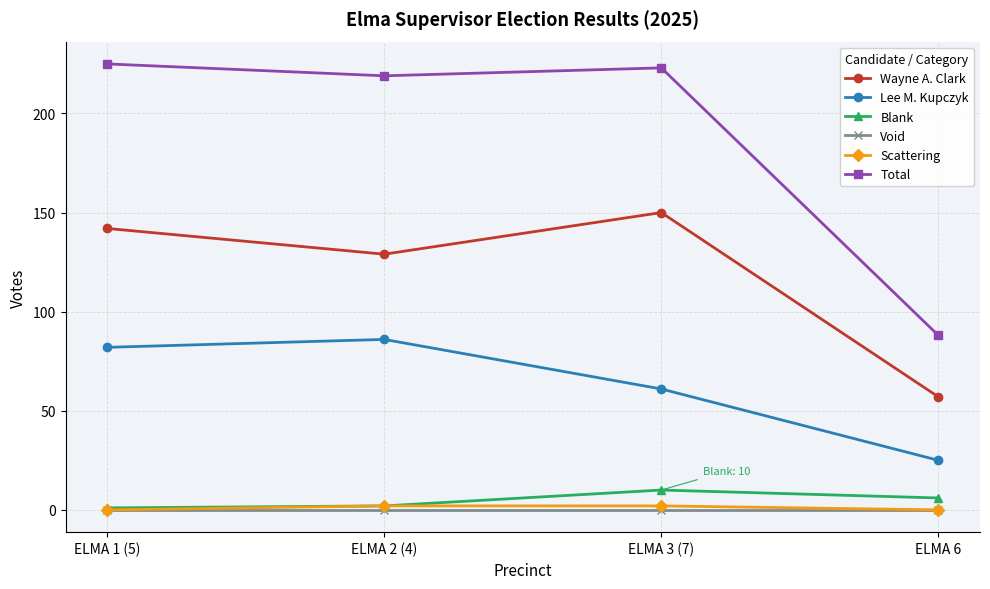

The value of Wayne A. Clark at ELMA 6 is 85. True or false?

False